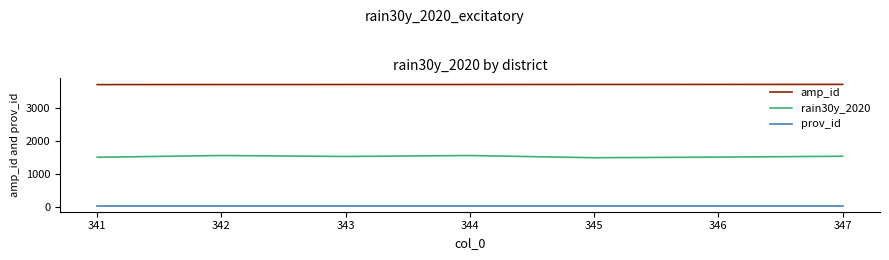

True or false: prov_id and amp_id cross at least once.

False